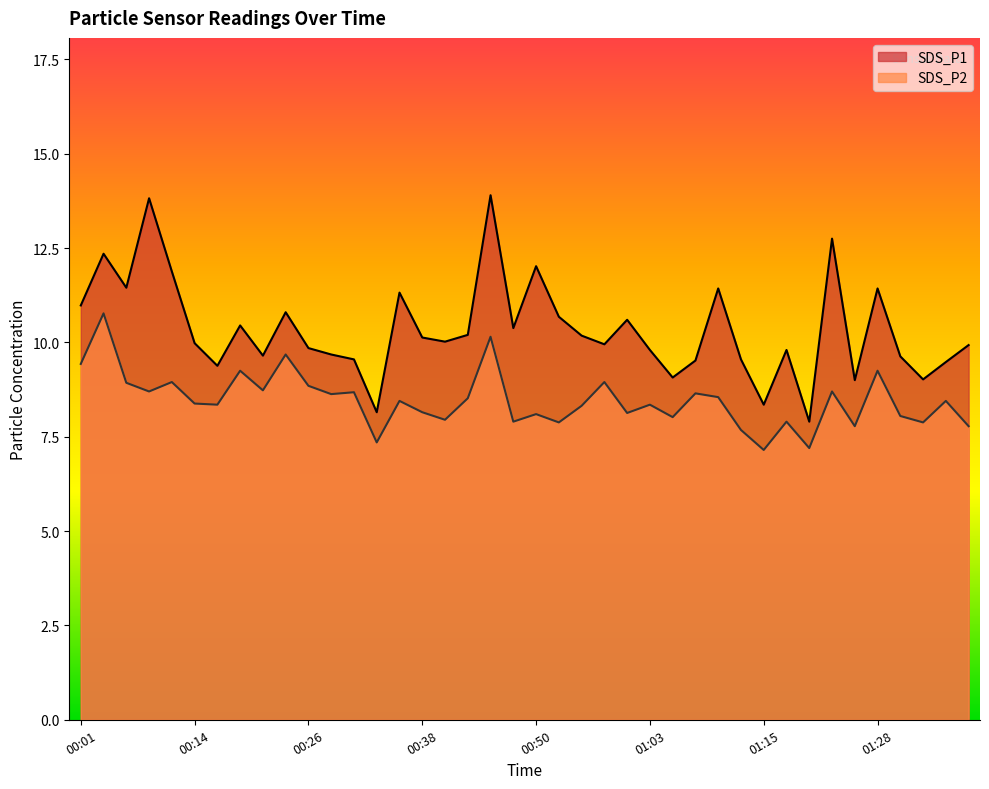

True or false: SDS_P2 has a value of 10.2 at 00:45.

True